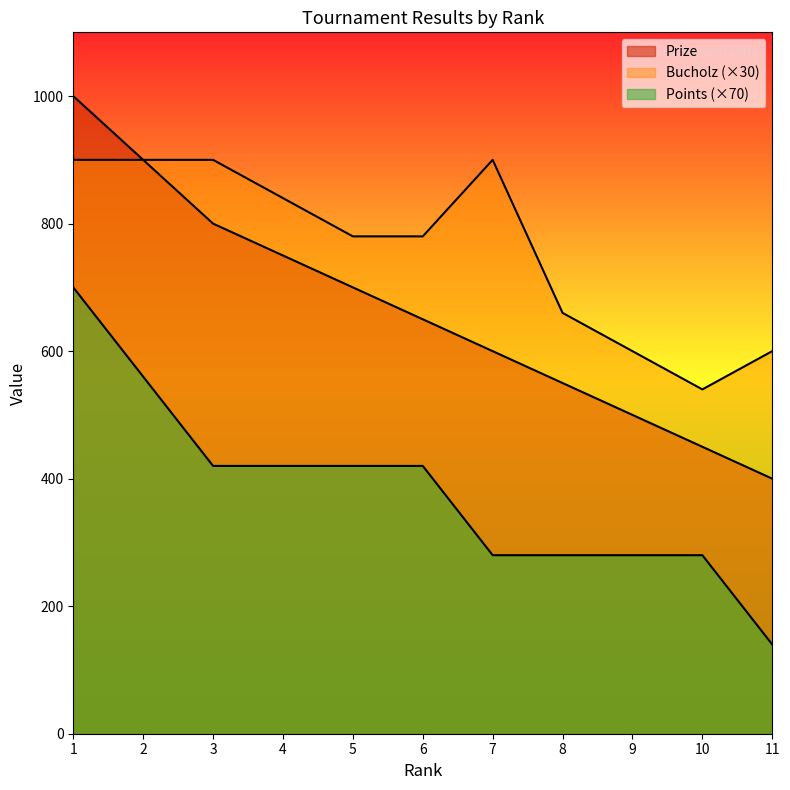

The value of Prize at 4 is 750. True or false?

True